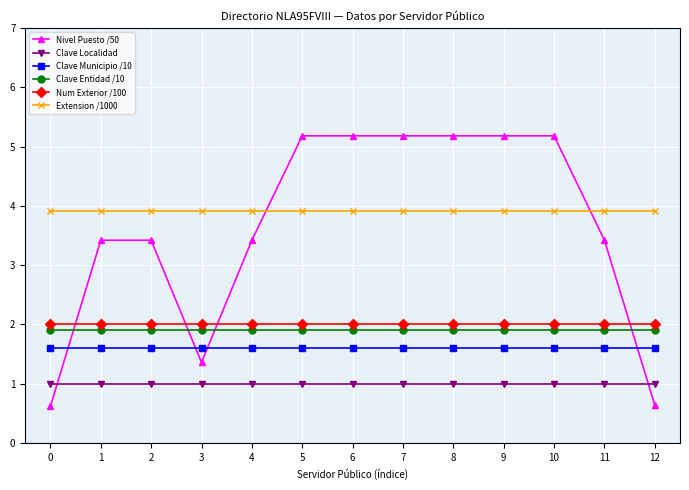

What is the sum of all Clave Entidad /10 values?

24.7